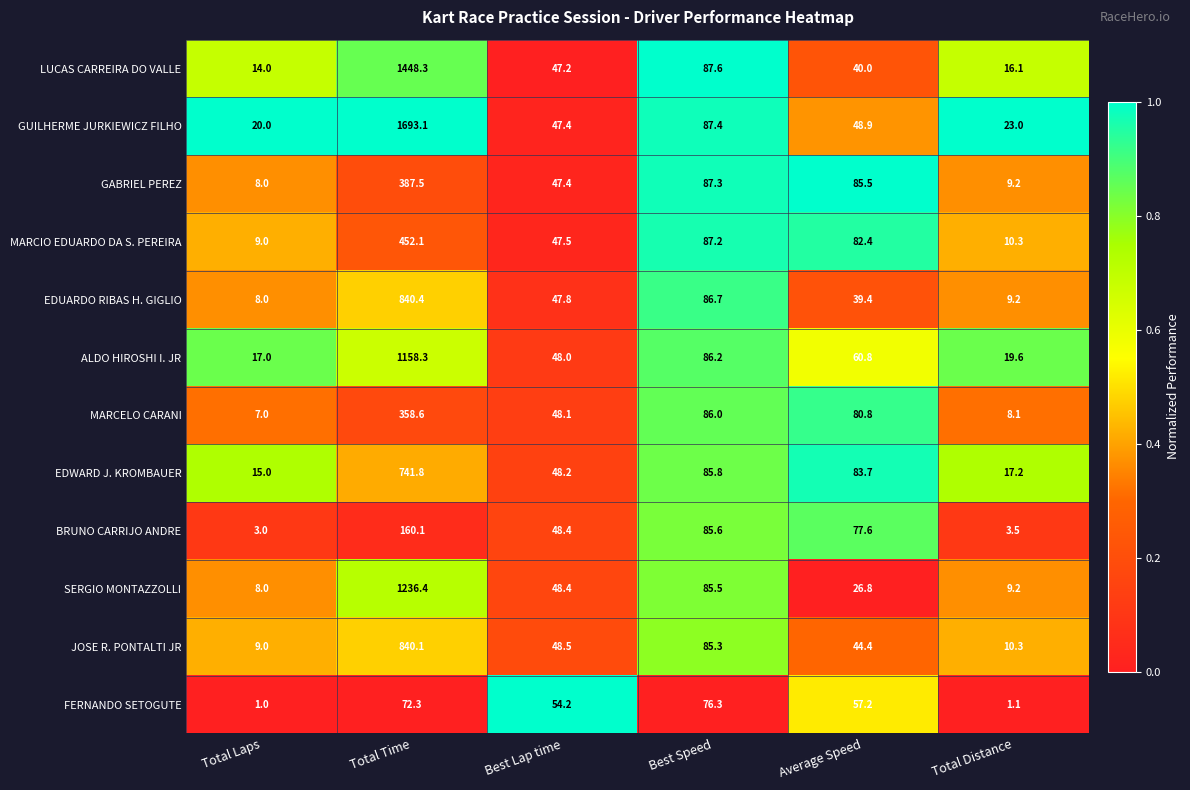

What is the difference between the highest and lowest values at Average Speed?

58.7